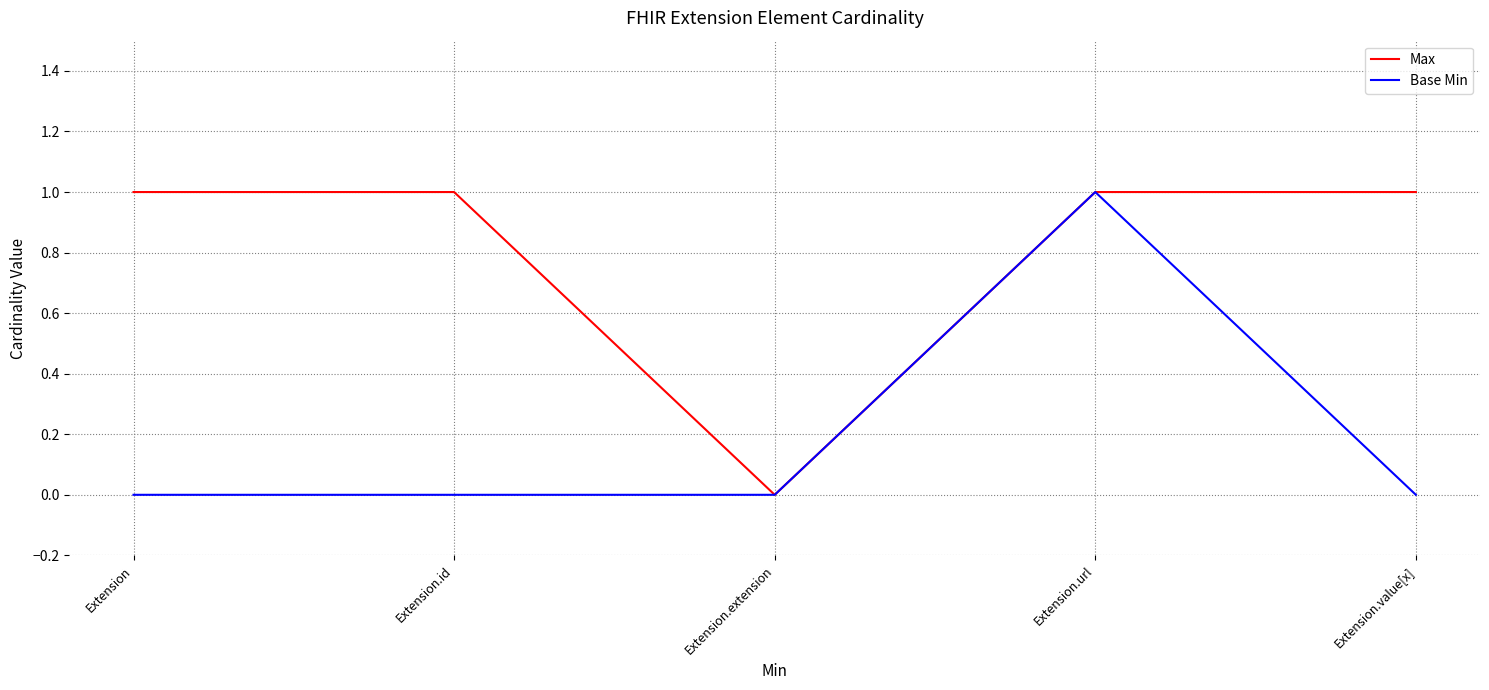

Is it true that Base Min equals 0 at Extension.id?

True